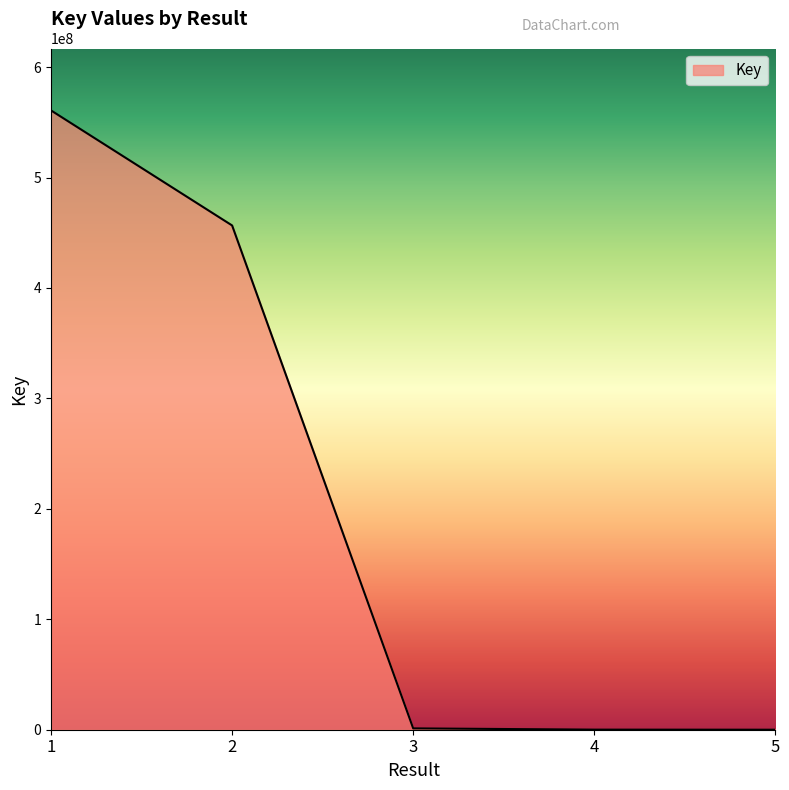

How many categories are shown in the chart?

5